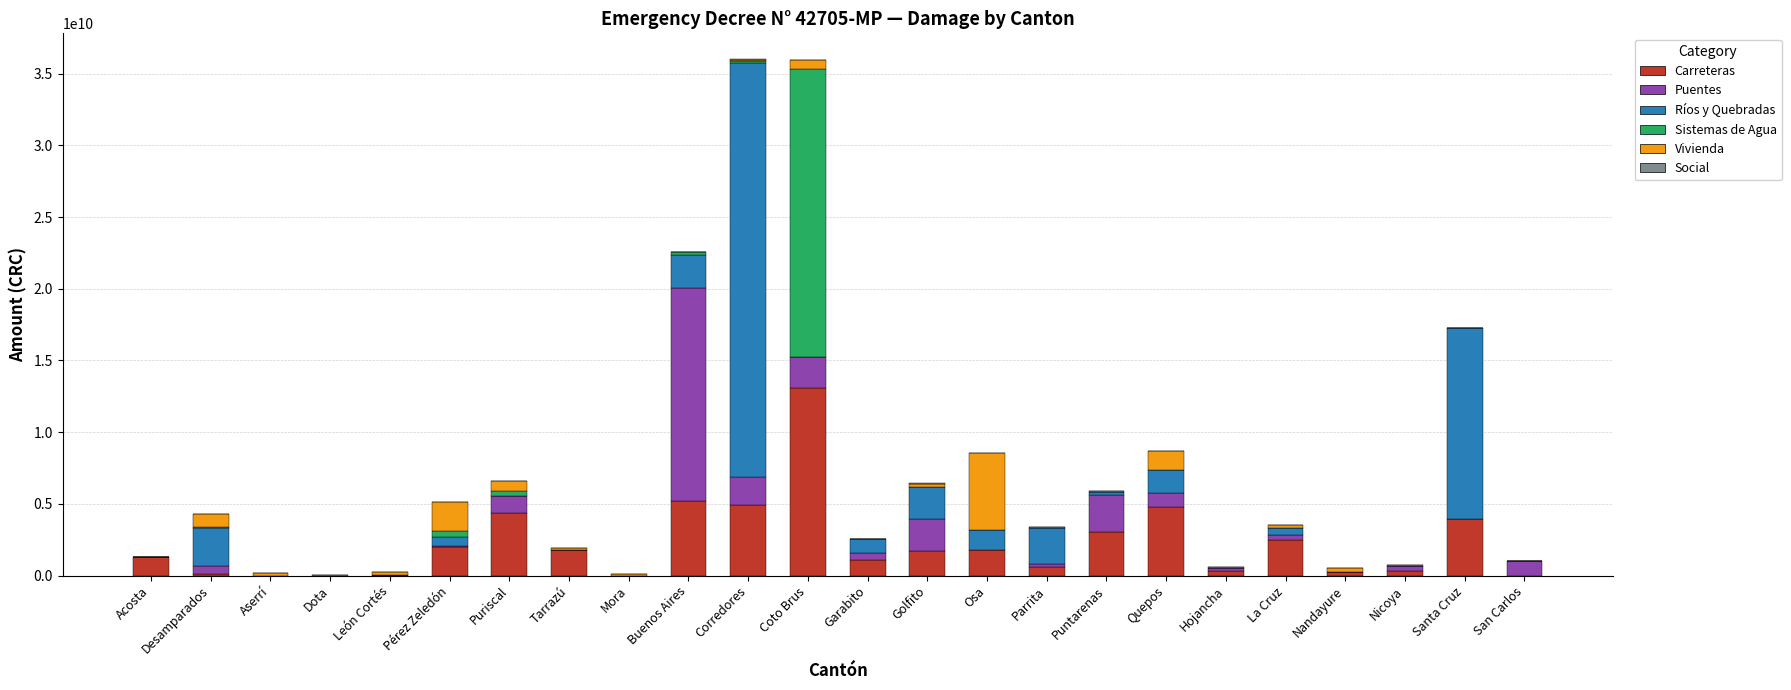

Which category has the highest value in the Carreteras series?

Coto Brus